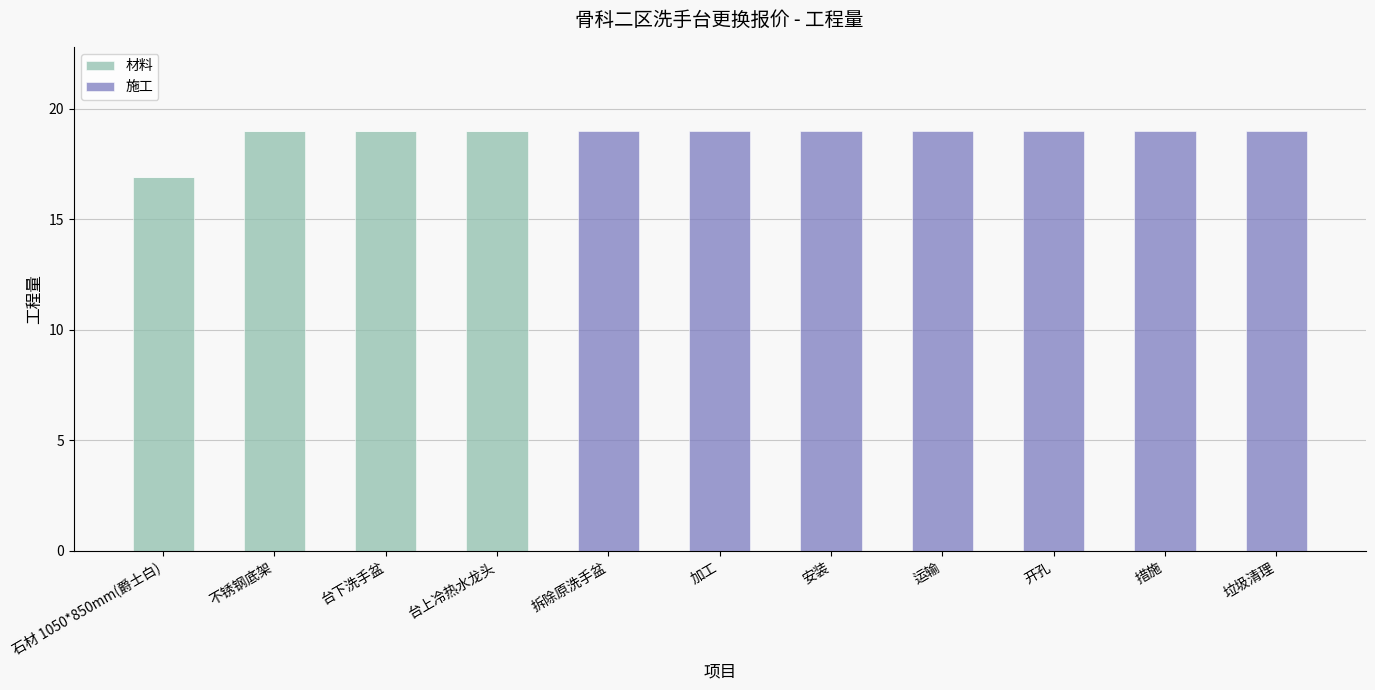

What is the total value across all series at 安装?

19.0